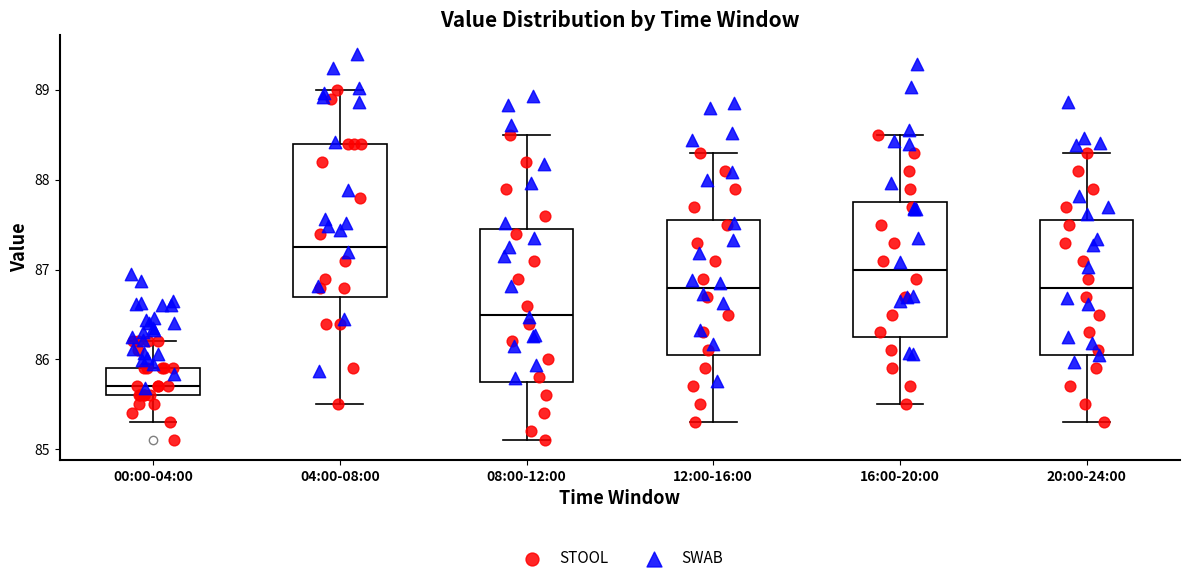

Where does the upper whisker of the box for 20:00-24:00 end on the y-axis? The values are not printed on the chart, so give them approximately, as read against the axis.

88.3